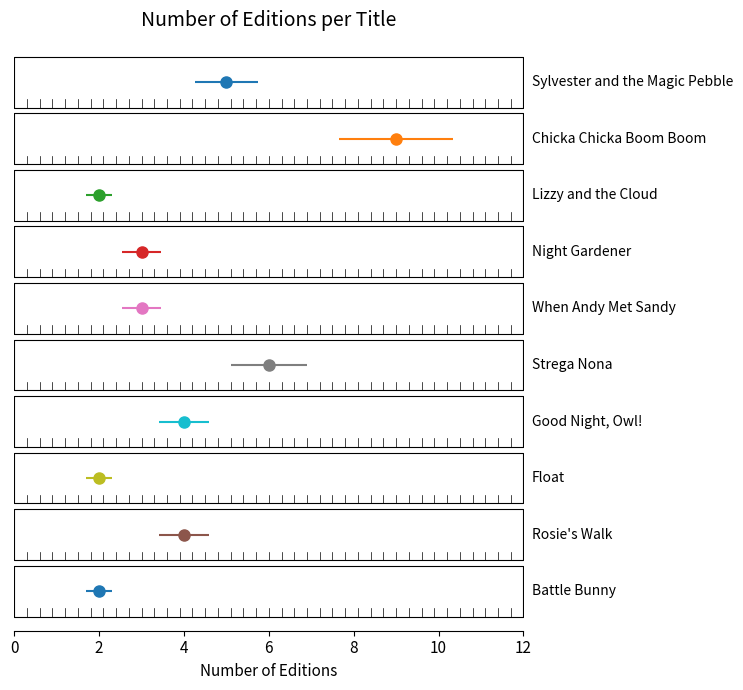

Rank the categories by value from highest to lowest.

Chicka Chicka Boom Boom, Strega Nona, Sylvester and the Magic Pebble, Good Night, Owl!, Rosie's Walk, Night Gardener, When Andy Met Sandy, Lizzy and the Cloud, Float, Battle Bunny